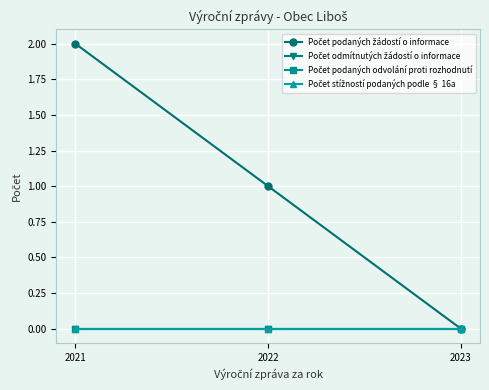

How many lines are shown in the chart?

4